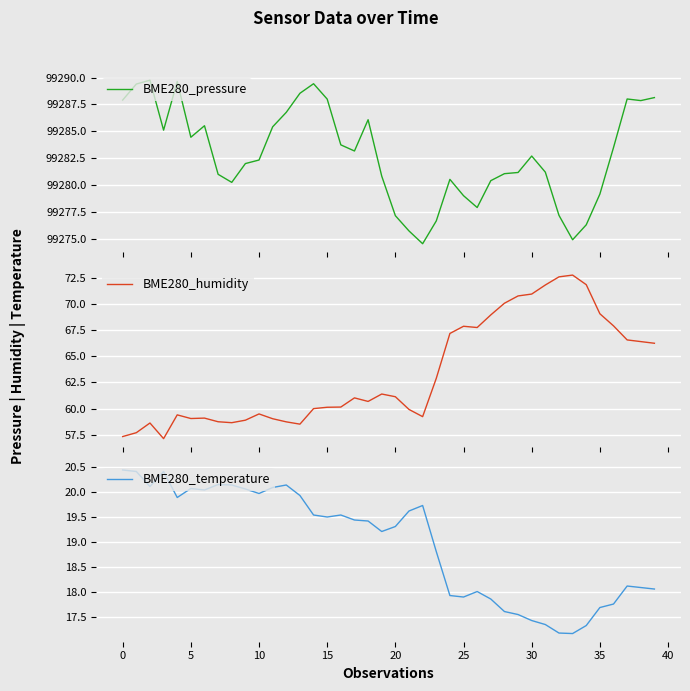

What is the sum of all BME280_temperature values?

759.0